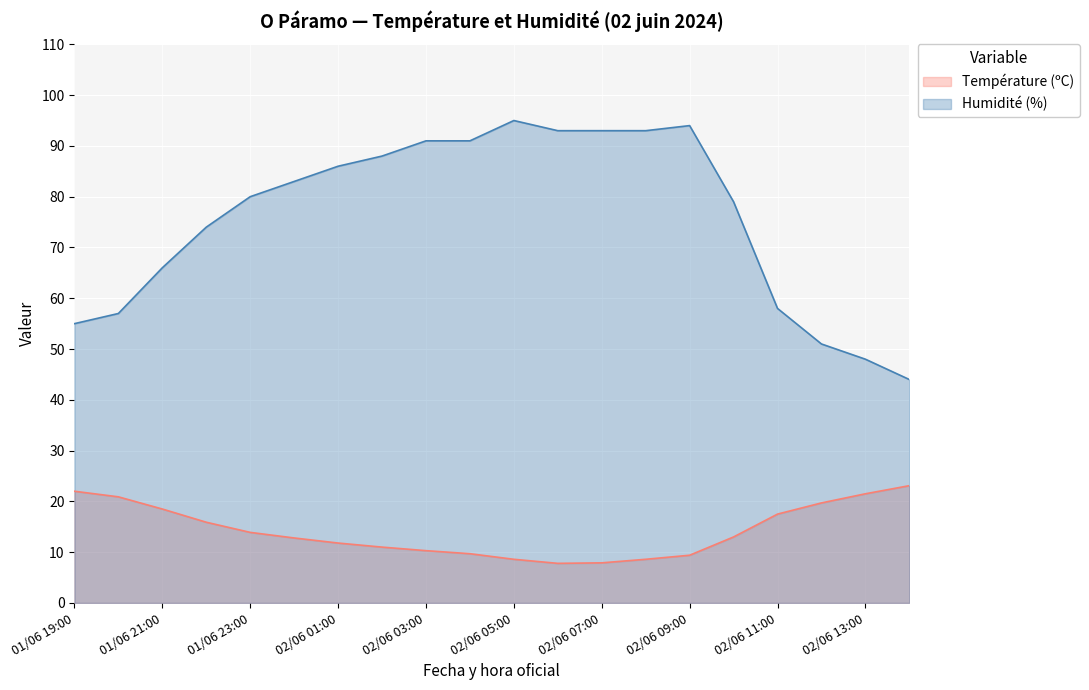

How many lines are shown in the chart?

2